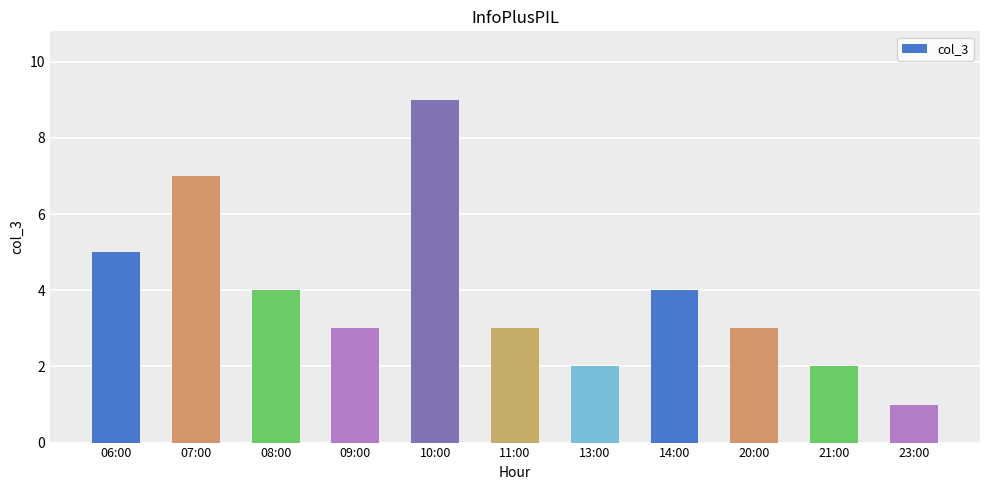

What is the ratio of the value at 09:00 to the value at 08:00?

0.8